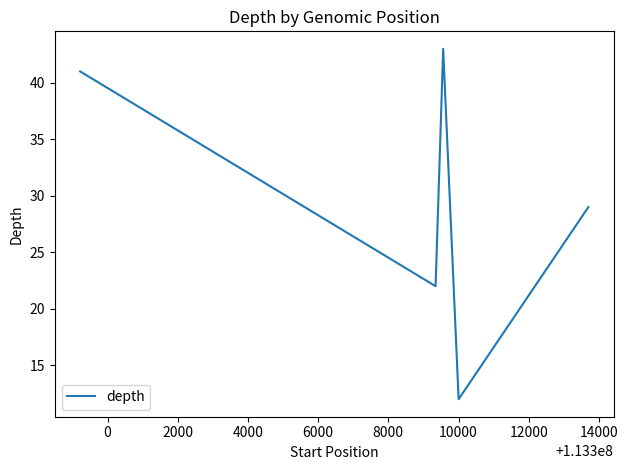

True or false: there are more than 2 points higher than both neighbors.

False